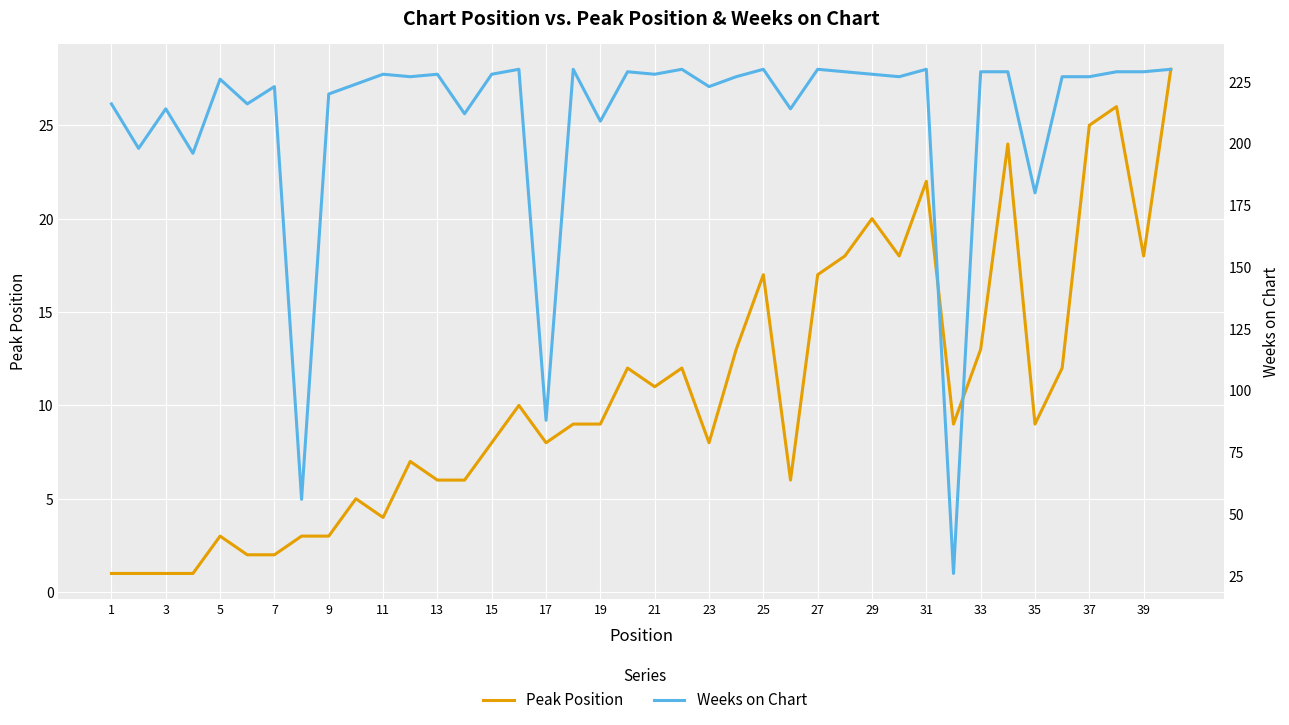

Which category has the highest value in the Weeks on Chart series?

31